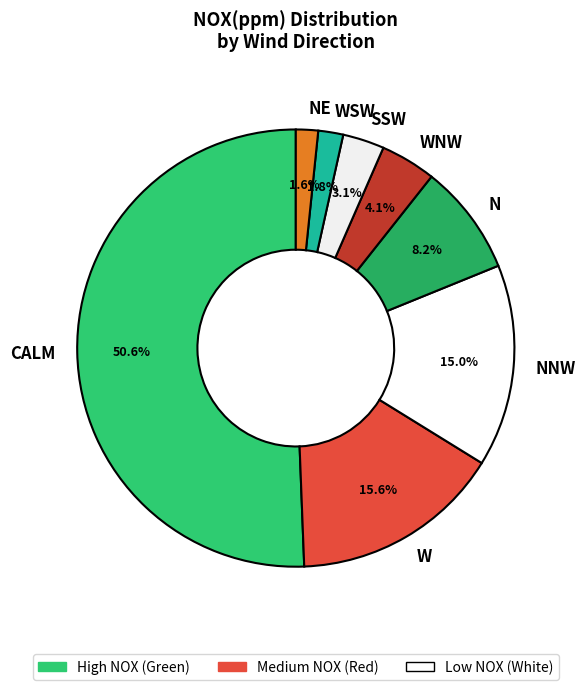

Count the number of slices in the pie.

8